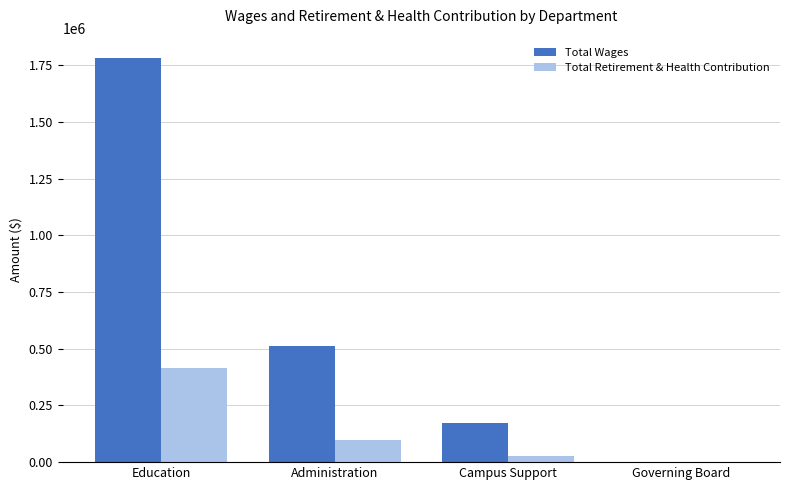

How many groups of bars are there?

4